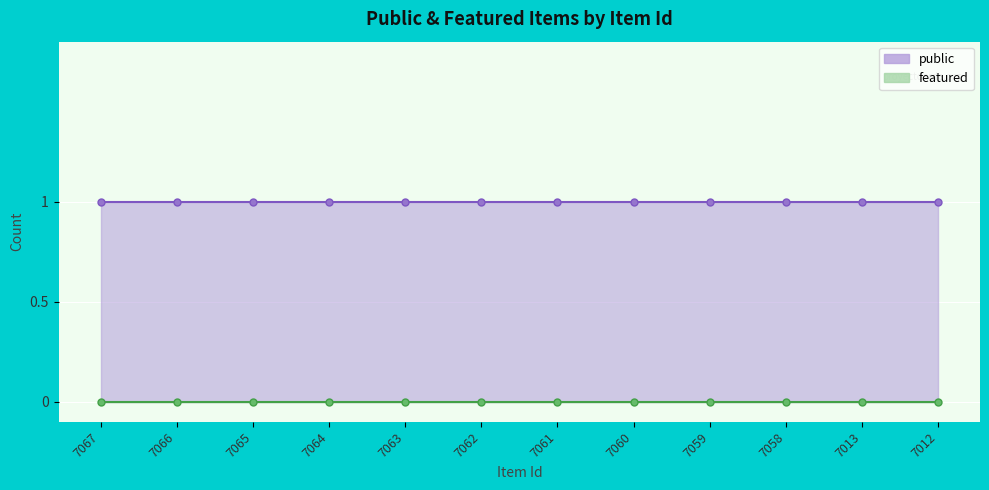

Which has a higher value, 7060 or 7012?

7060